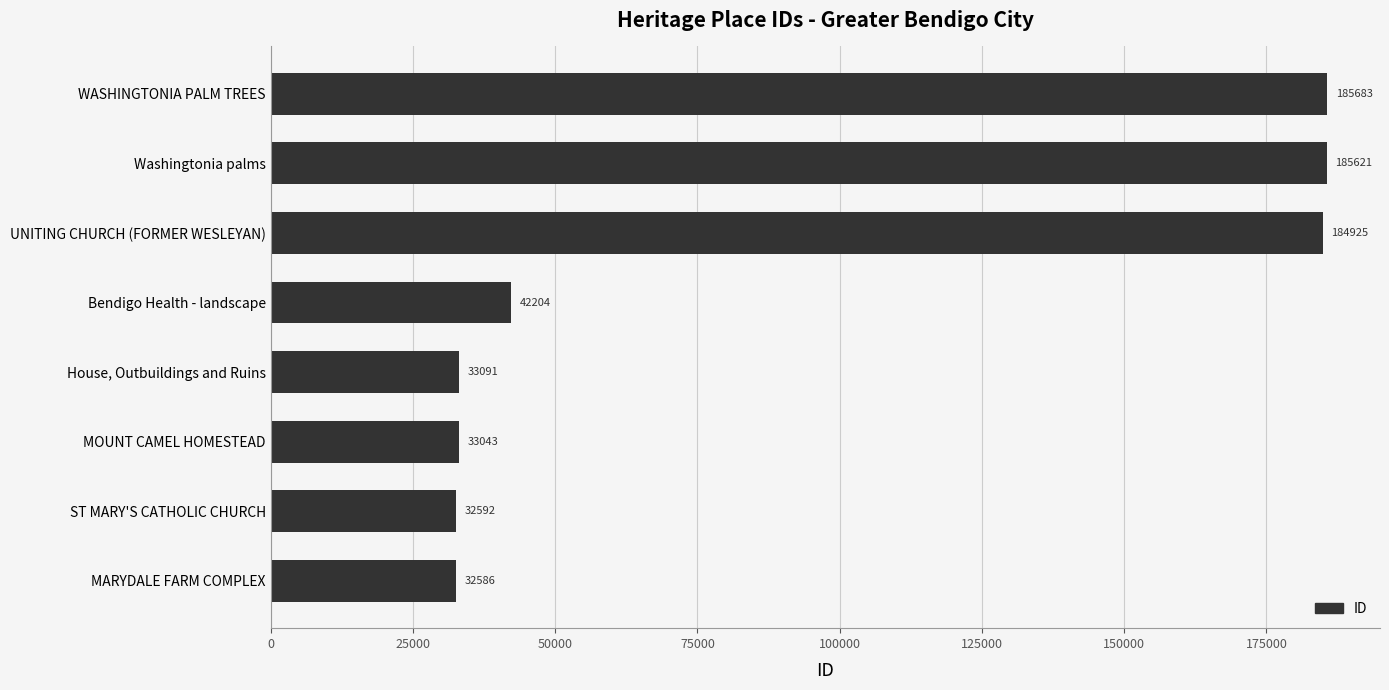

What is the difference between the maximum and minimum values?

153097